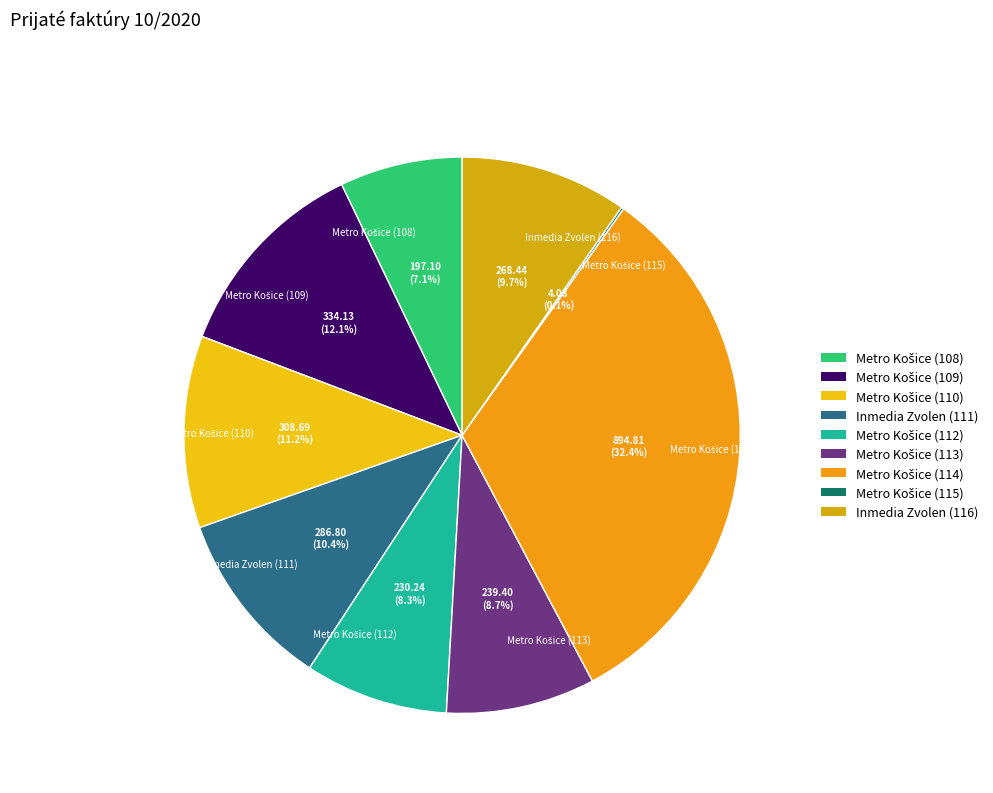

Is there any slice that represents more than half of the pie?

No